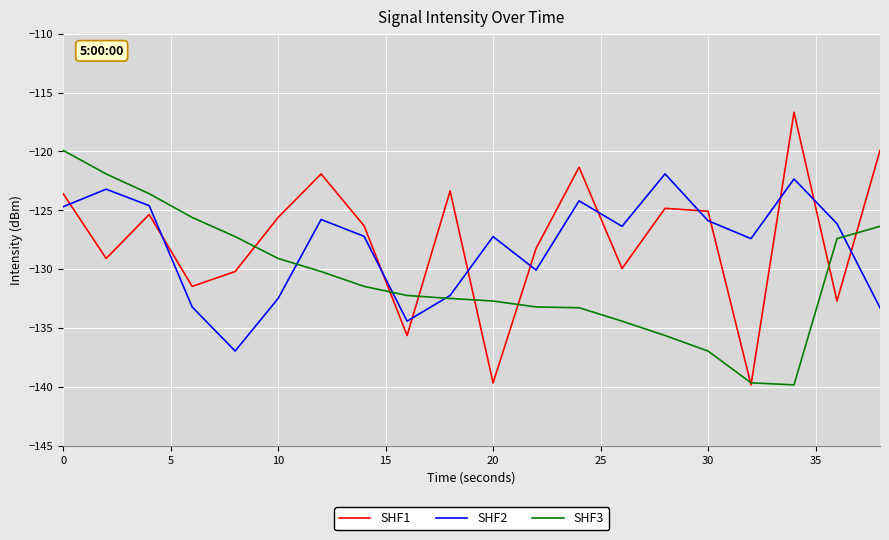

What are all the series names shown in the legend?

SHF1, SHF2, SHF3